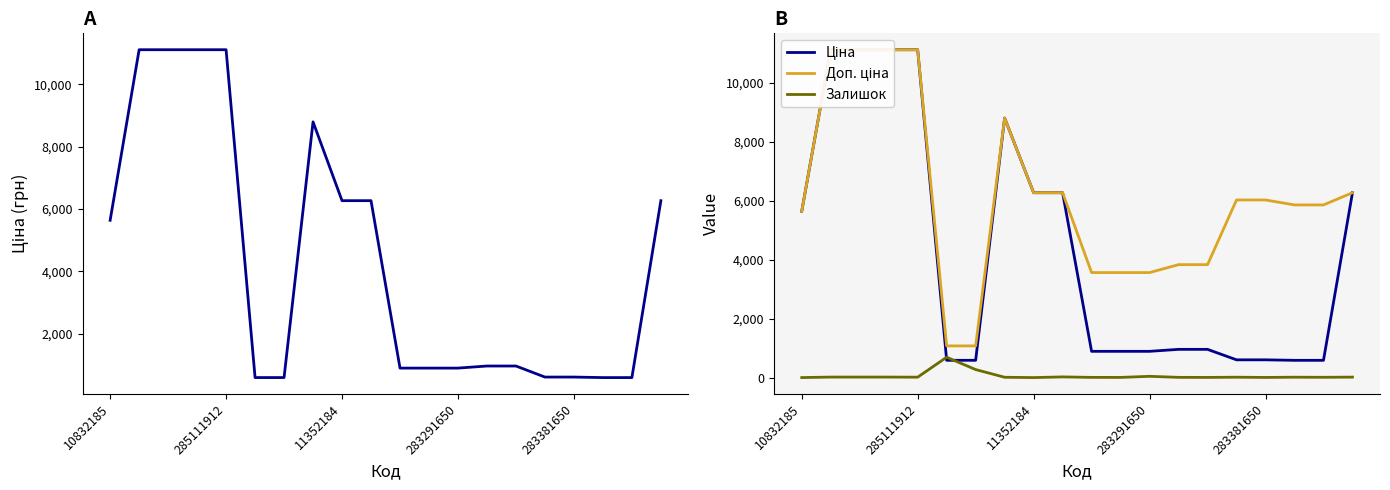

Which series changed the most between 11352184 and 8?

Ціна